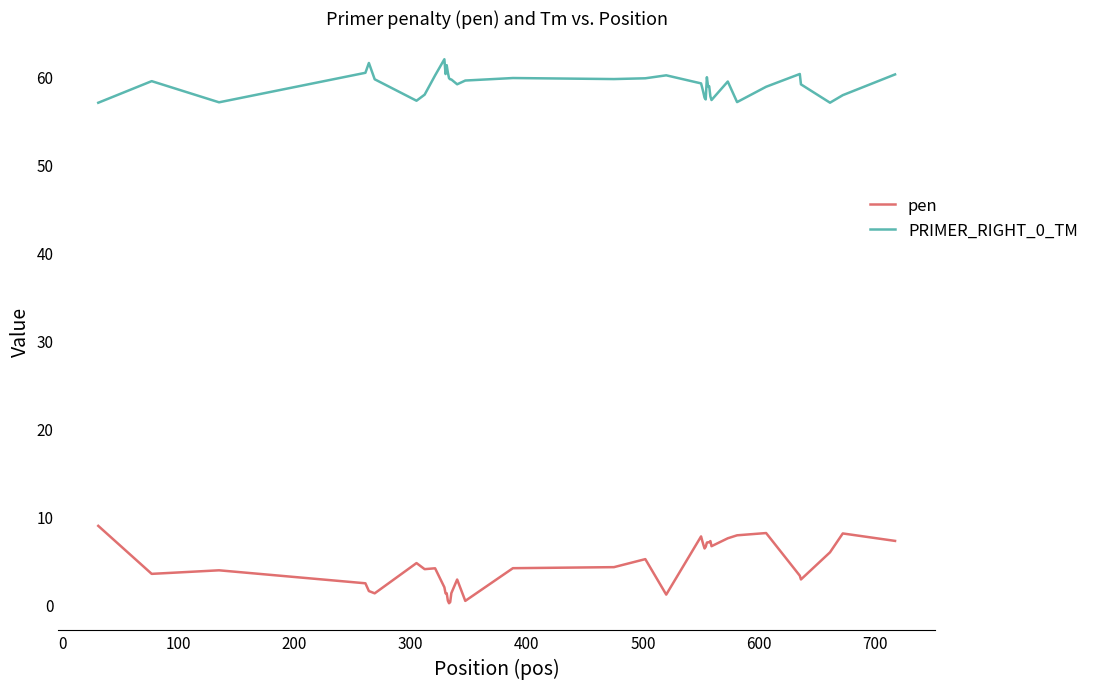

Which series has the largest total across all categories?

PRIMER_RIGHT_0_TM